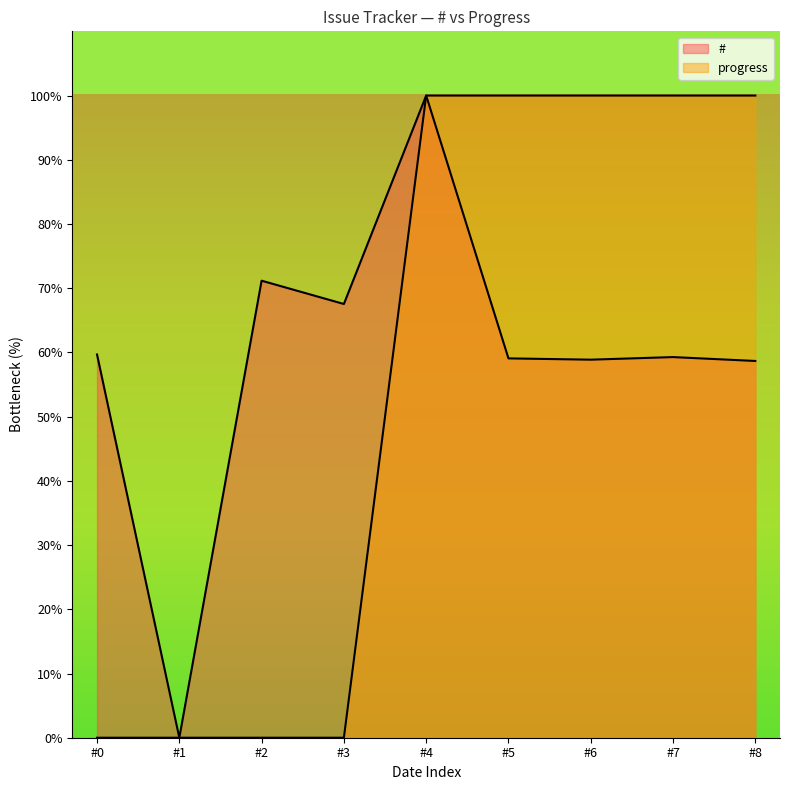

Does the chart display data point markers on the line(s)?

No